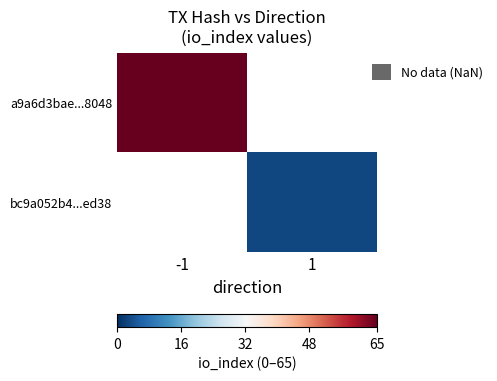

Is the value of a9a6d3bae...8048 at 1 greater than the value of bc9a052b4...ed38 at -1?

No